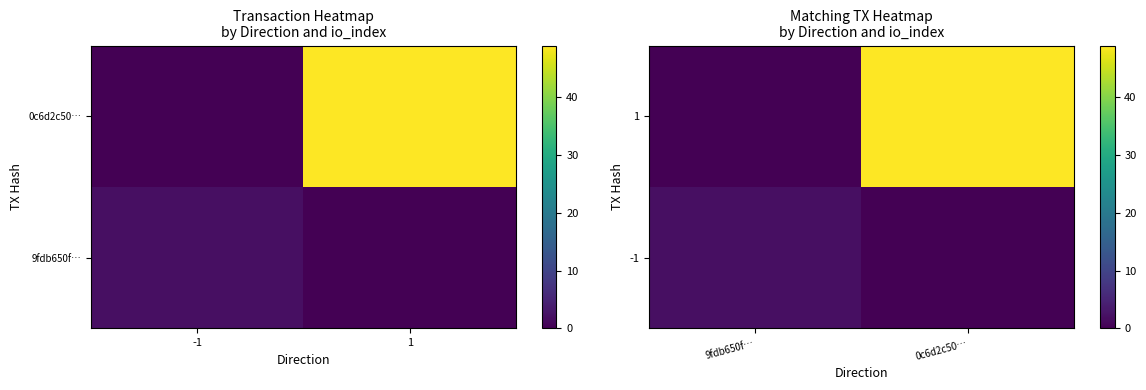

At how many categories does at least one series exceed 24?

1